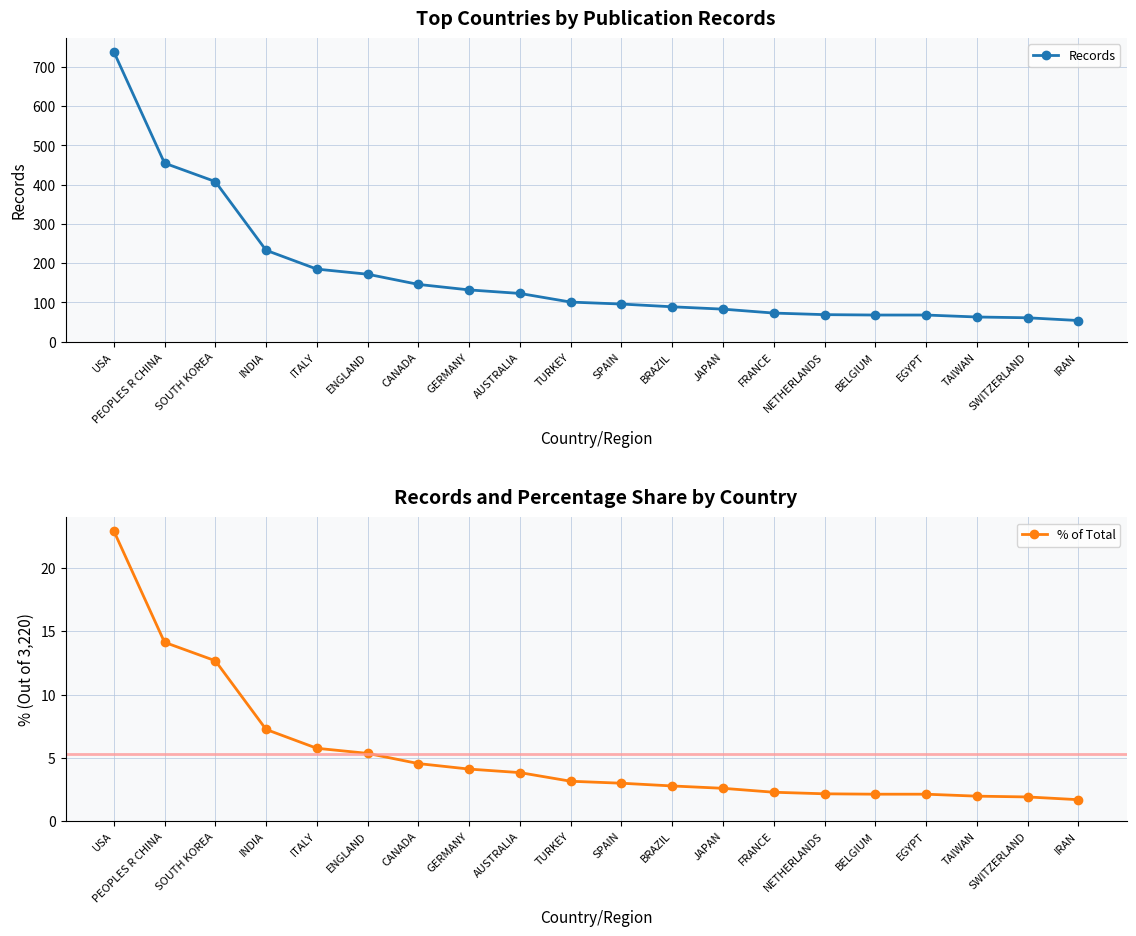

Which category has the highest value in the Records series?

USA